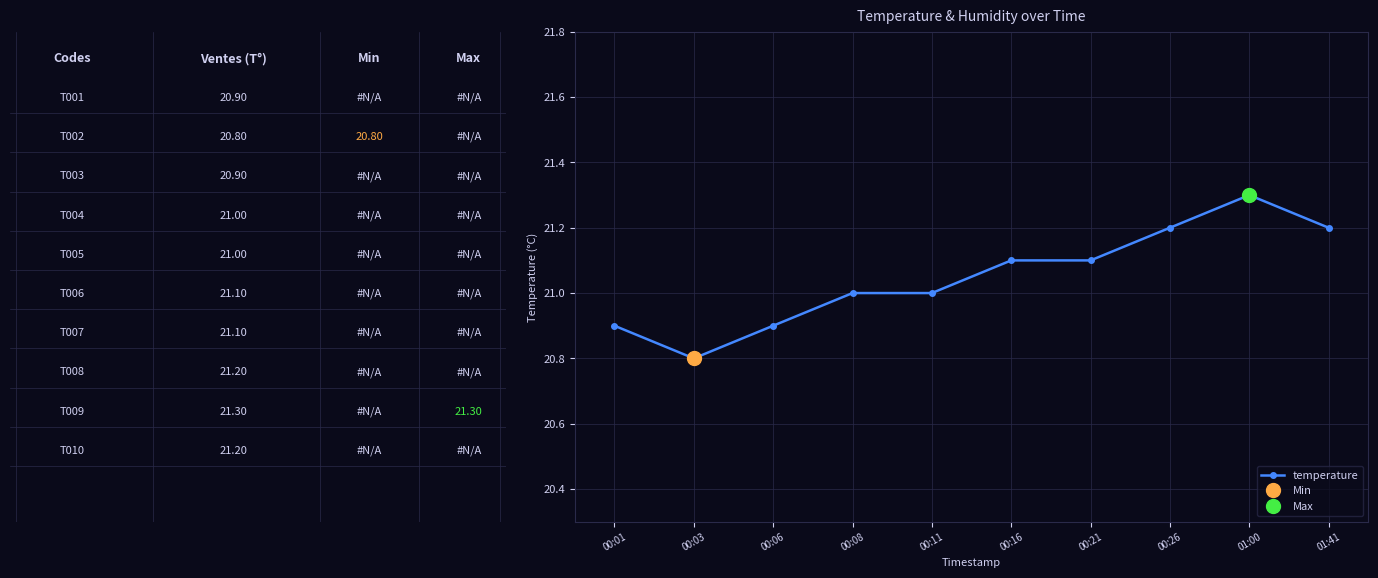

At which label does temperature reach its minimum?

00:03